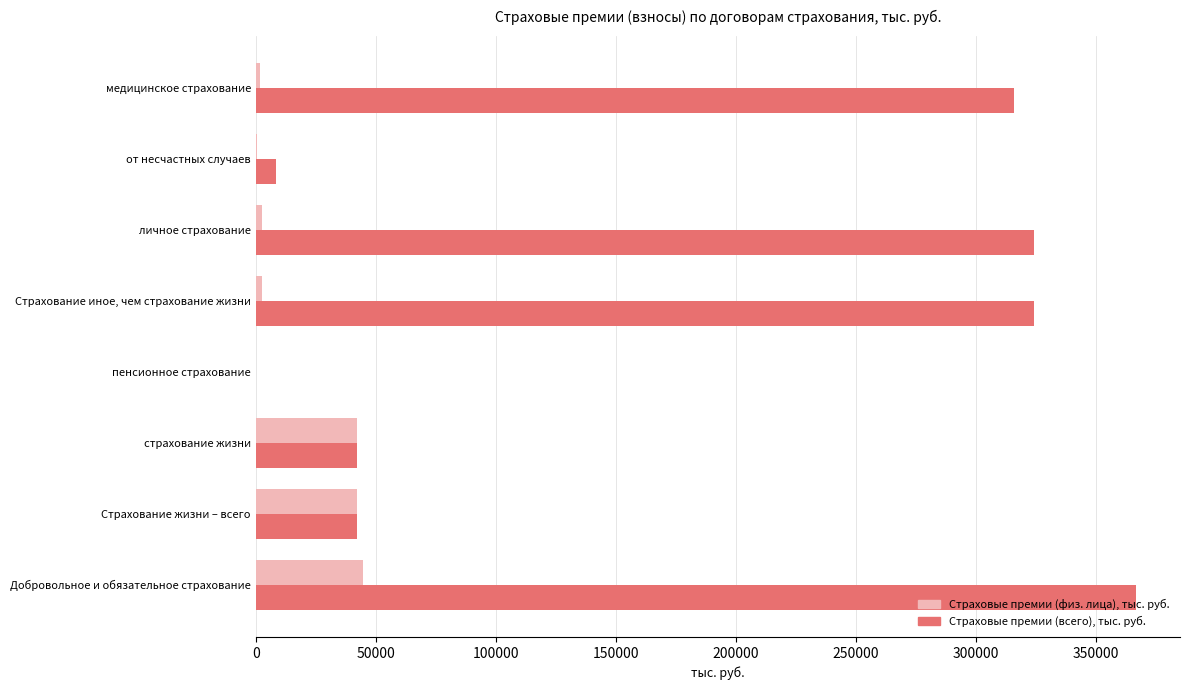

The value of Страховые премии (всего), тыс. руб. at Страхование жизни – всего is 42385.6. True or false?

True